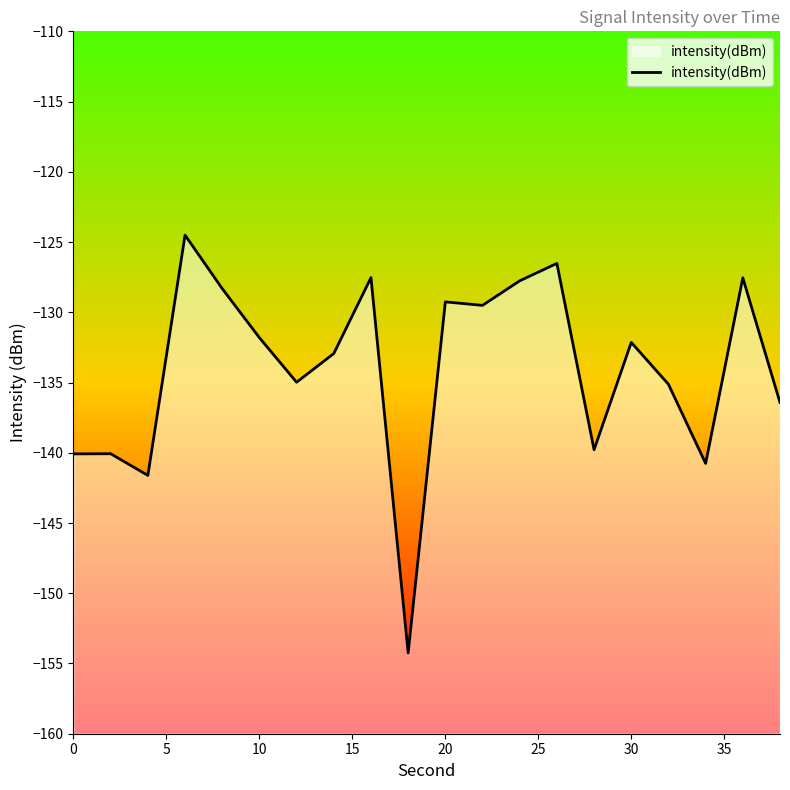

What is the difference between the second highest and minimum values?

27.7